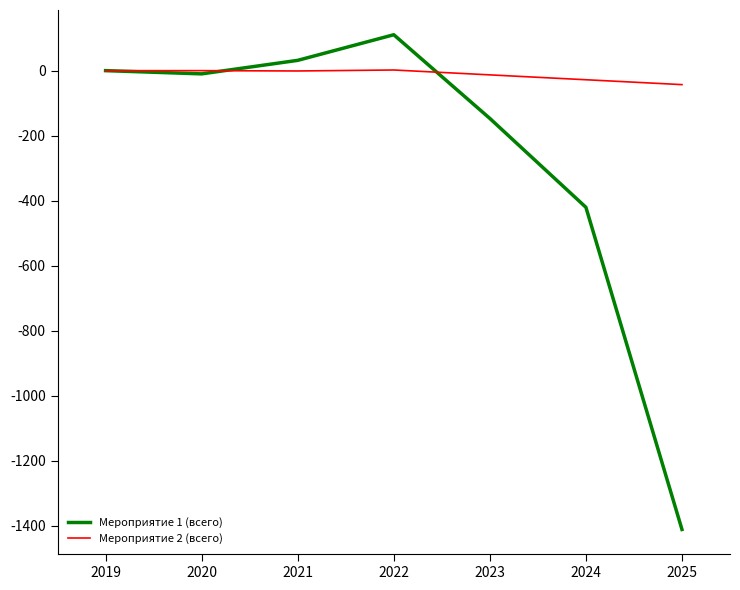

List the series in order of their peak value, highest first.

Мероприятие 1 (всего), Мероприятие 2 (всего)